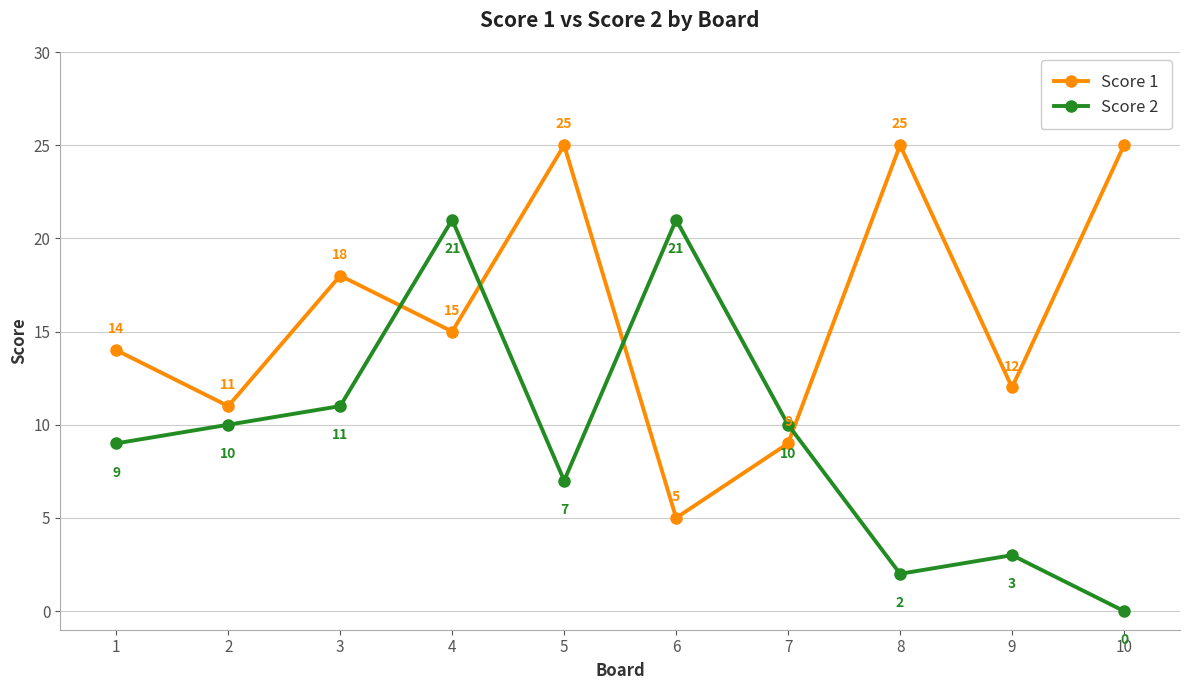

Reading left to right, what are all the values shown in this chart?

Score 1: 1=14	2=11	3=18	4=15	5=25	6=5	7=9	8=25	9=12	10=25
Score 2: 1=9	2=10	3=11	4=21	5=7	6=21	7=10	8=2	9=3	10=0